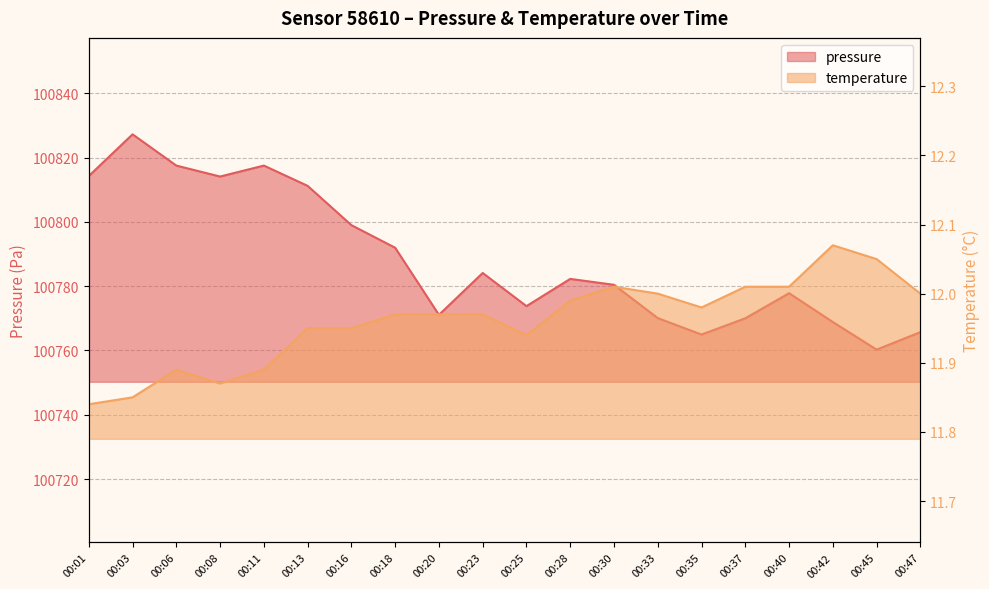

At which category does temperature reach its first local peak?

00:06